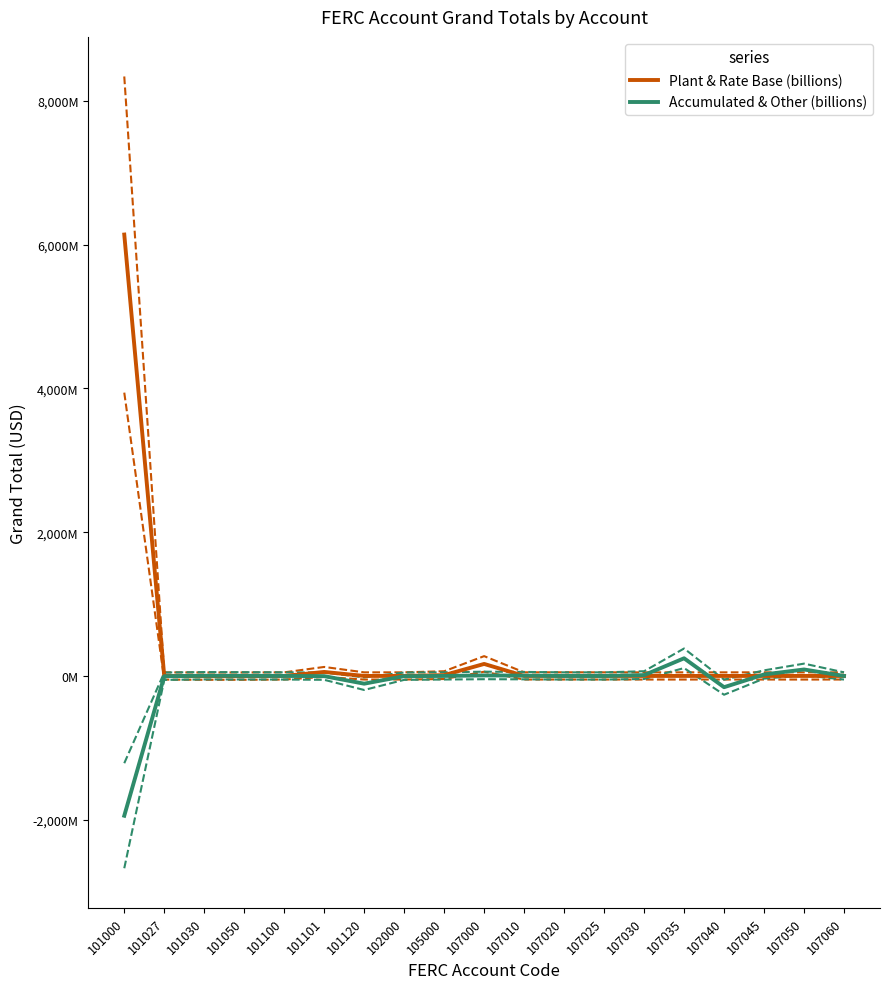

Which series has the largest total across all categories?

Plant & Rate Base (billions)